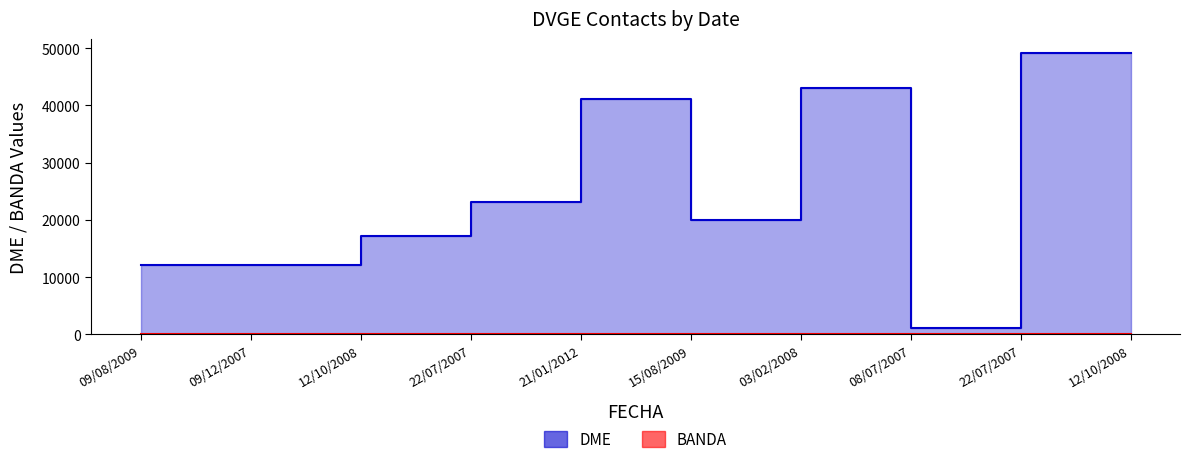

What is the label of the 1st point from the right?

12/10/2008